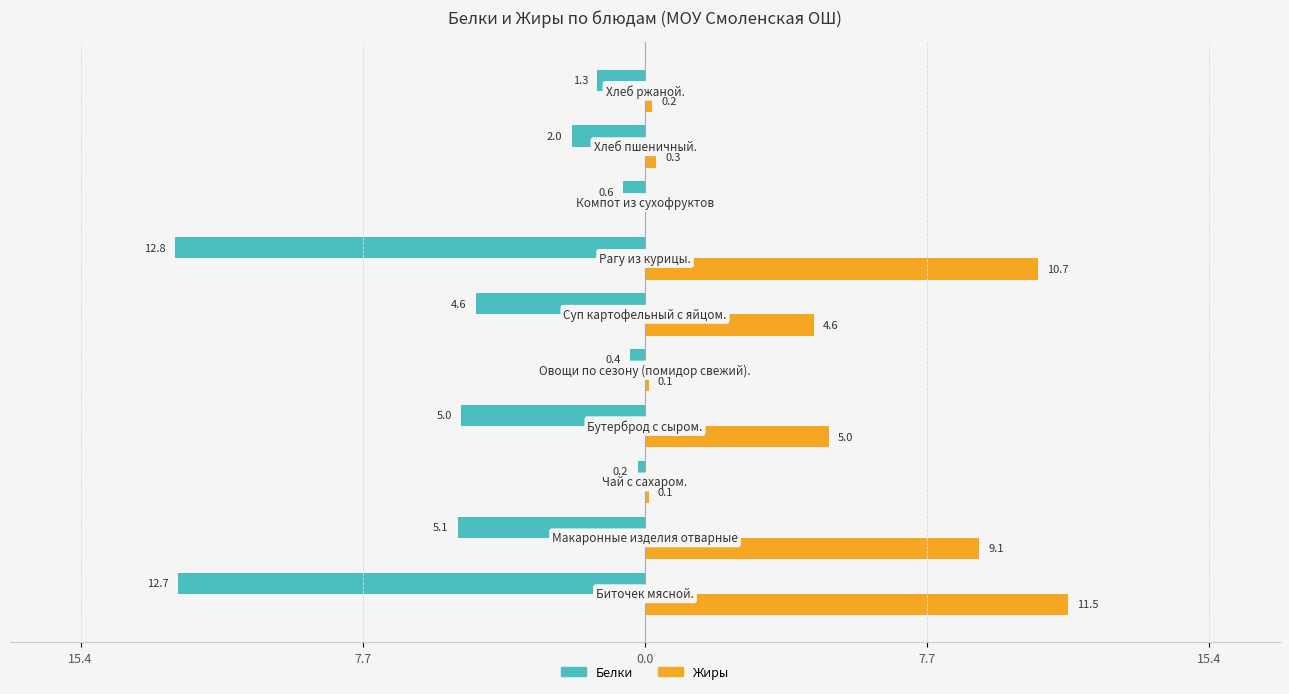

Which series has the largest range (max minus min)?

Белки